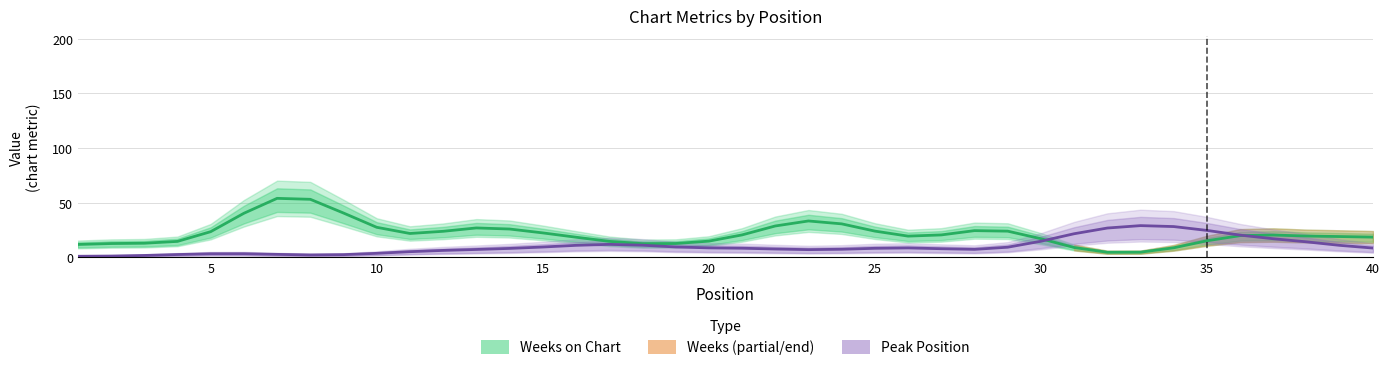

Is it true that Weeks on Chart equals 42.1 at 10?

False